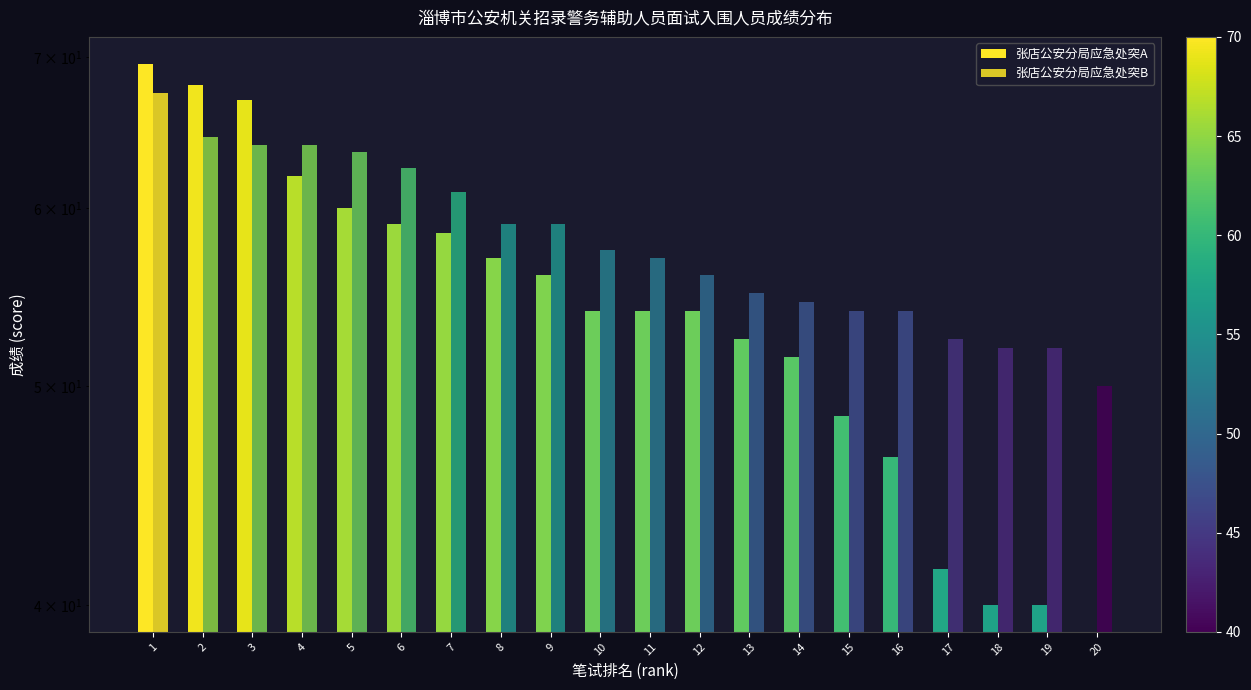

Read the 张店公安分局应急处突B value at 16.

54.0